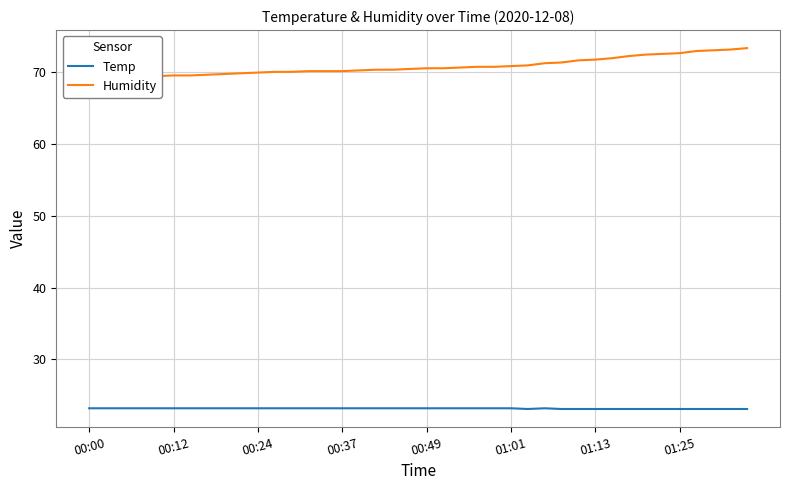

What is the maximum value for Temp?

23.2